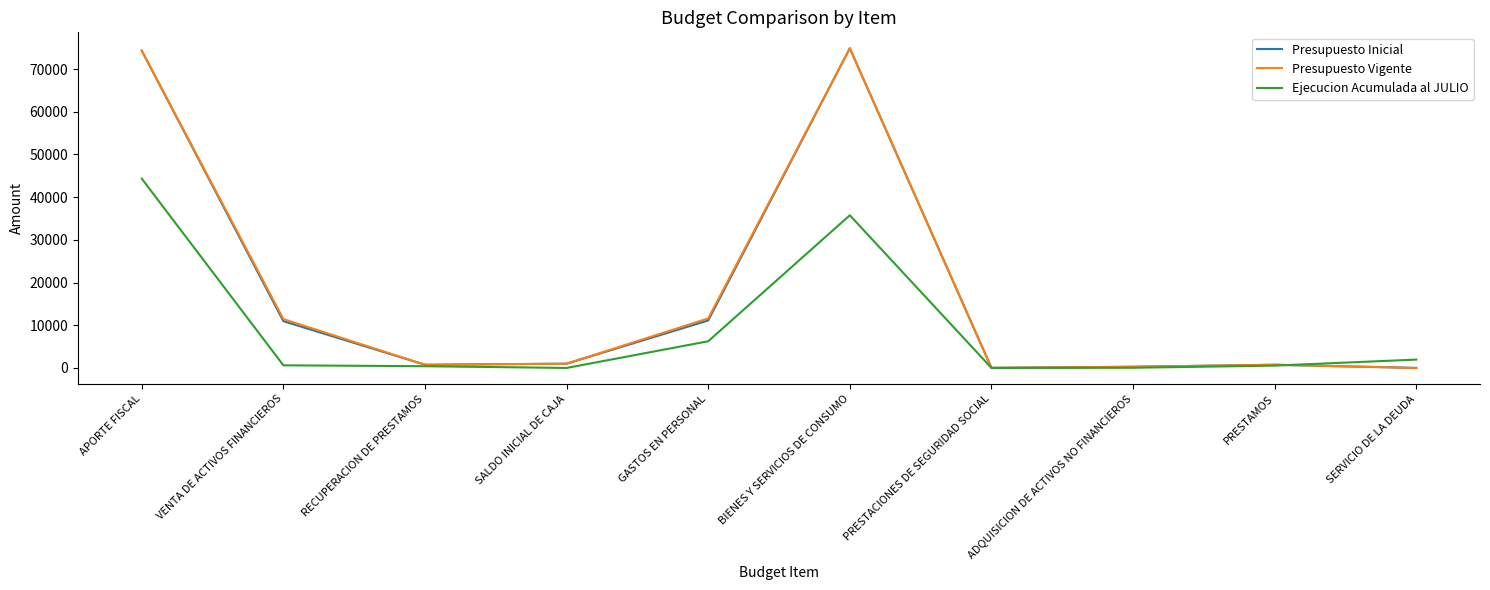

True or false: Ejecucion Acumulada al JULIO and Presupuesto Vigente intersect in this chart.

True